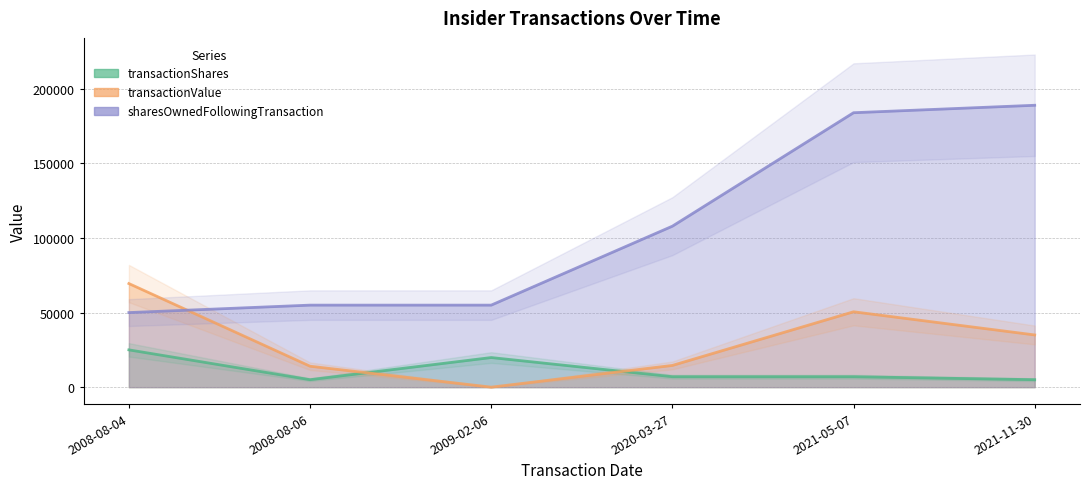

What is the sum of all sharesOwnedFollowingTransaction values?

640946